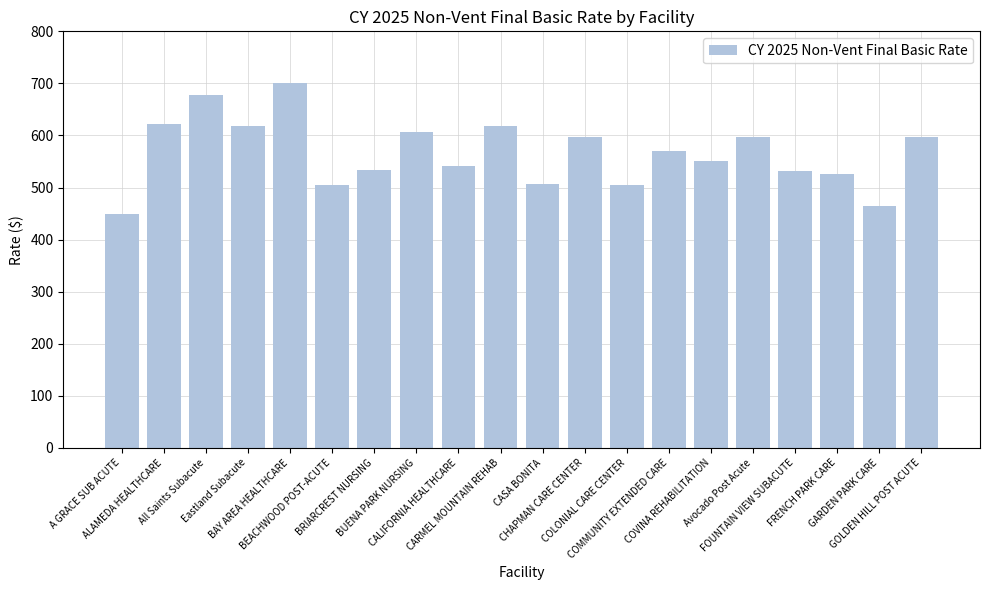

Is it true that the value at BUENA PARK NURSING is 405.7?

False